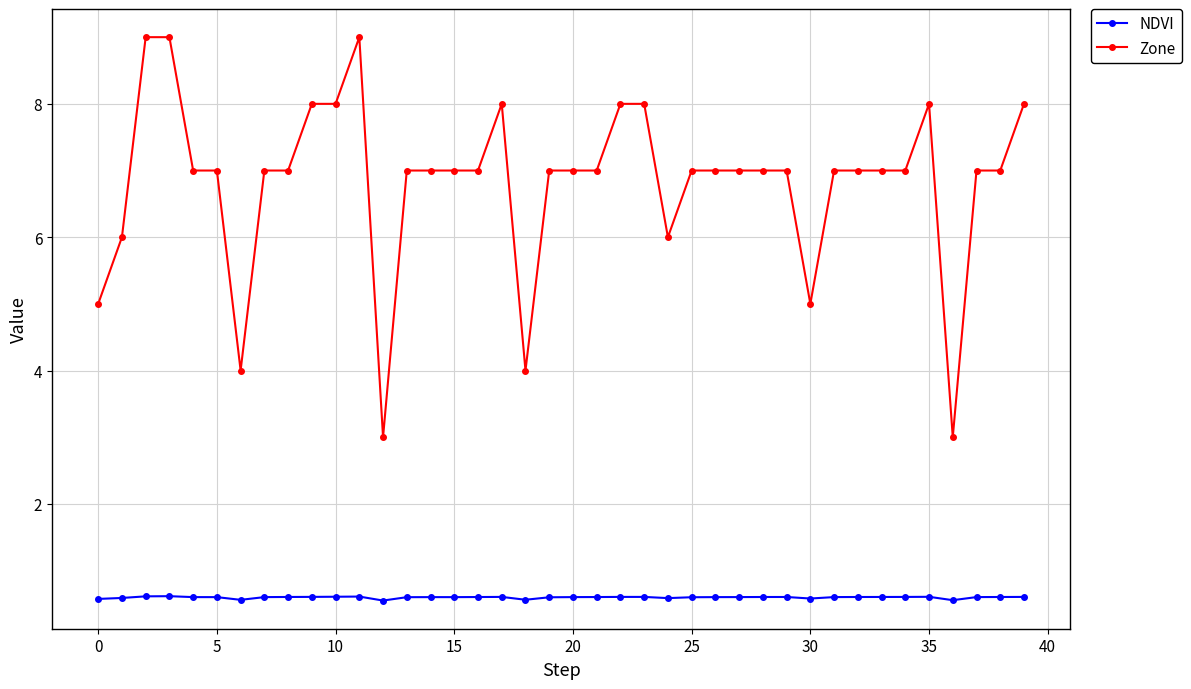

What is the smallest value displayed?

0.6